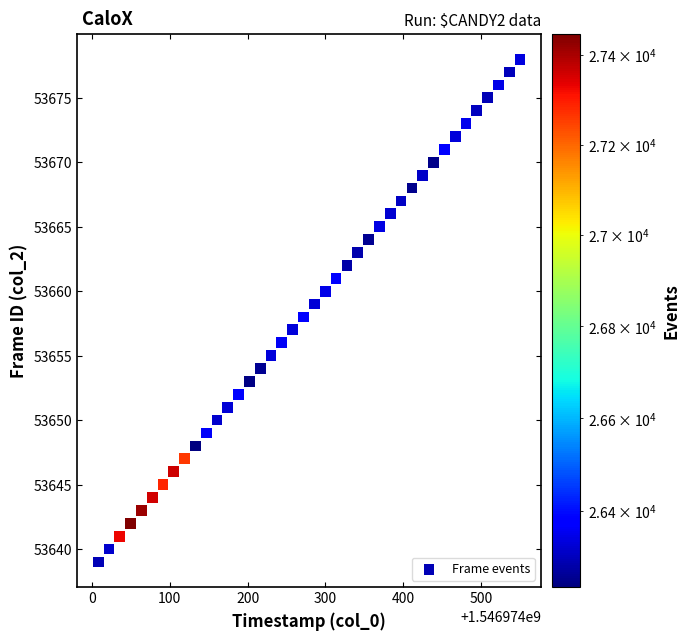

What is the range of Y values (max minus min)?

39